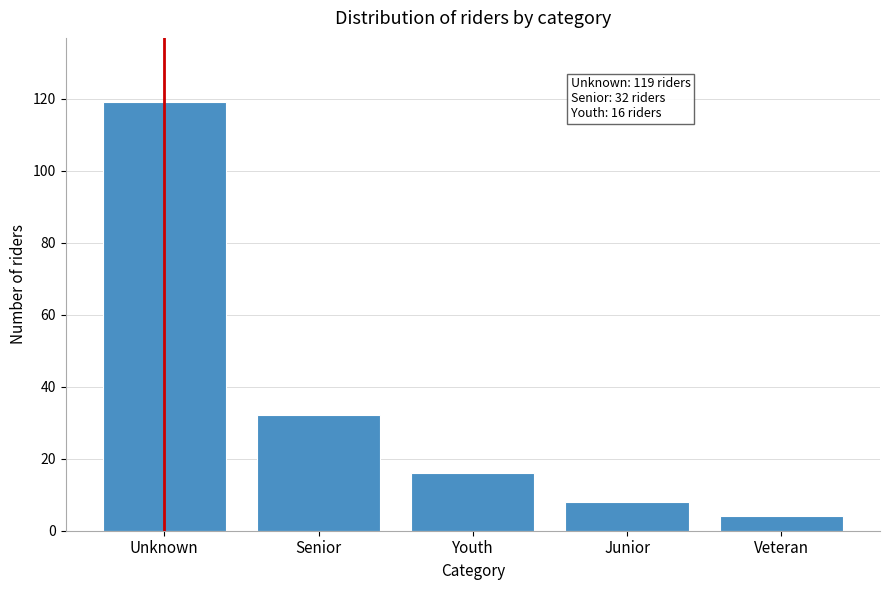

Reading left to right, extract all data points from this chart.

Unknown=119	Senior=32	Youth=16	Junior=8	Veteran=4